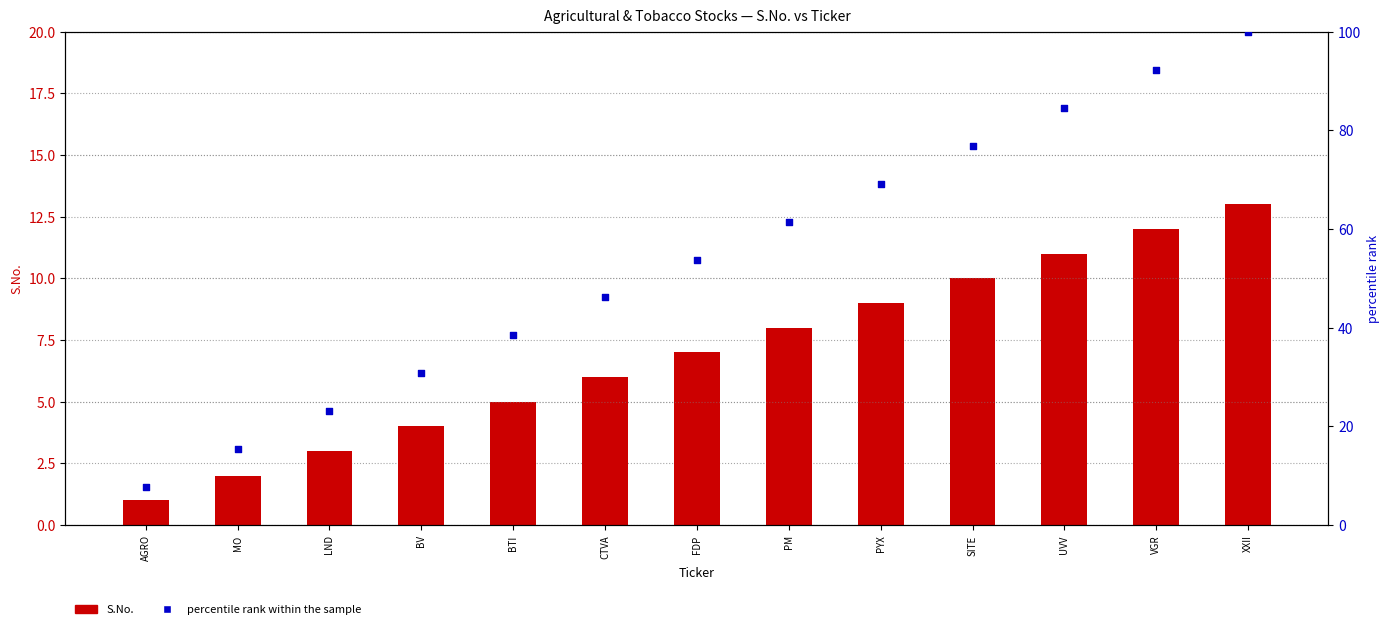

Which series has the largest total across all categories?

percentile rank within the sample